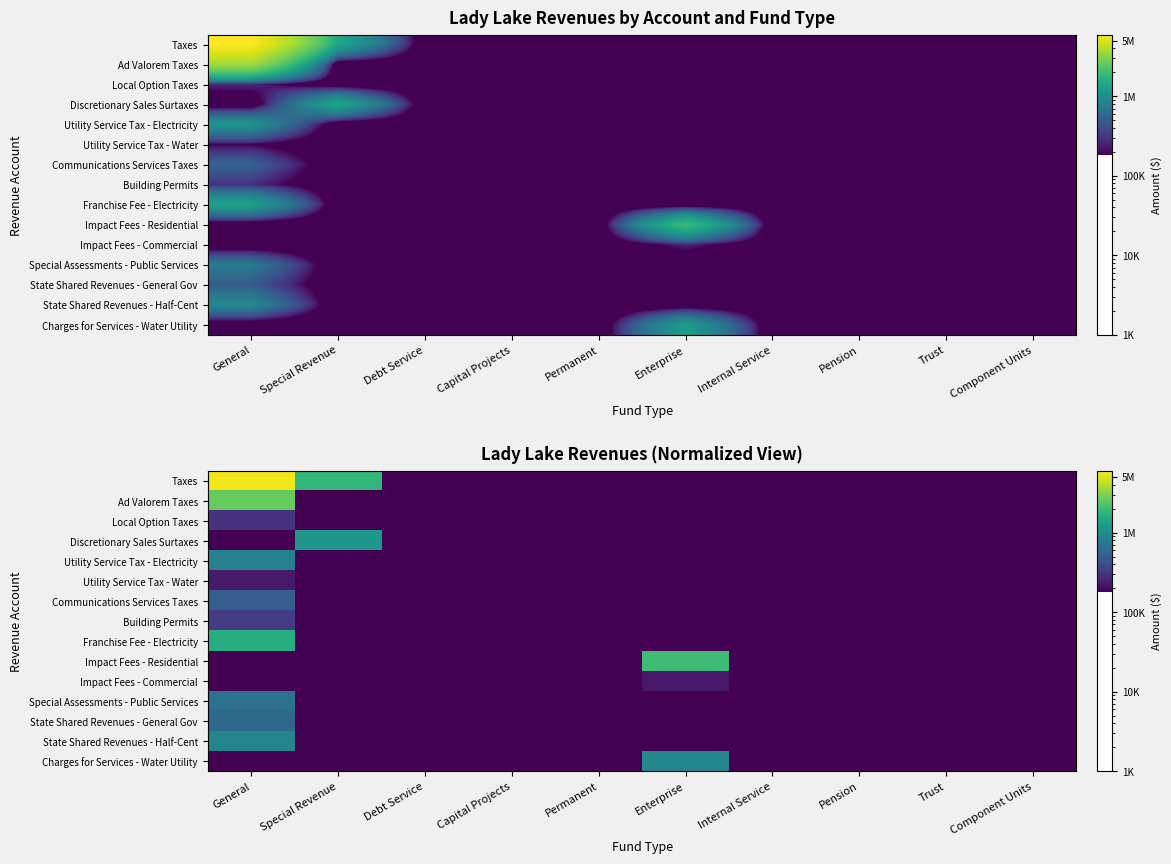

What is the difference between the highest and lowest values at General?

5487924.7